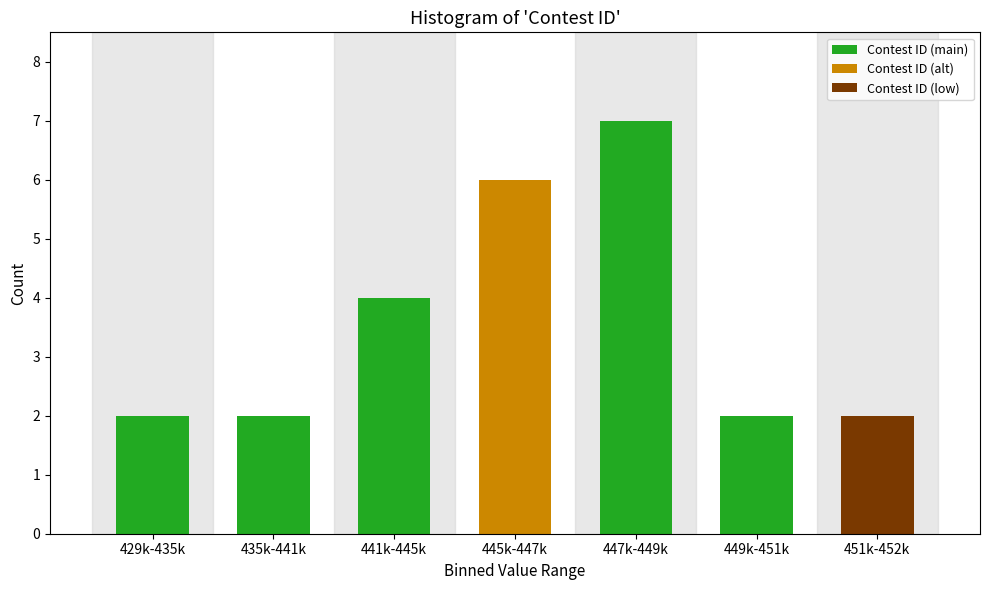

Reading left to right, extract all data points from this chart.

2	2	4	6	7	2	2